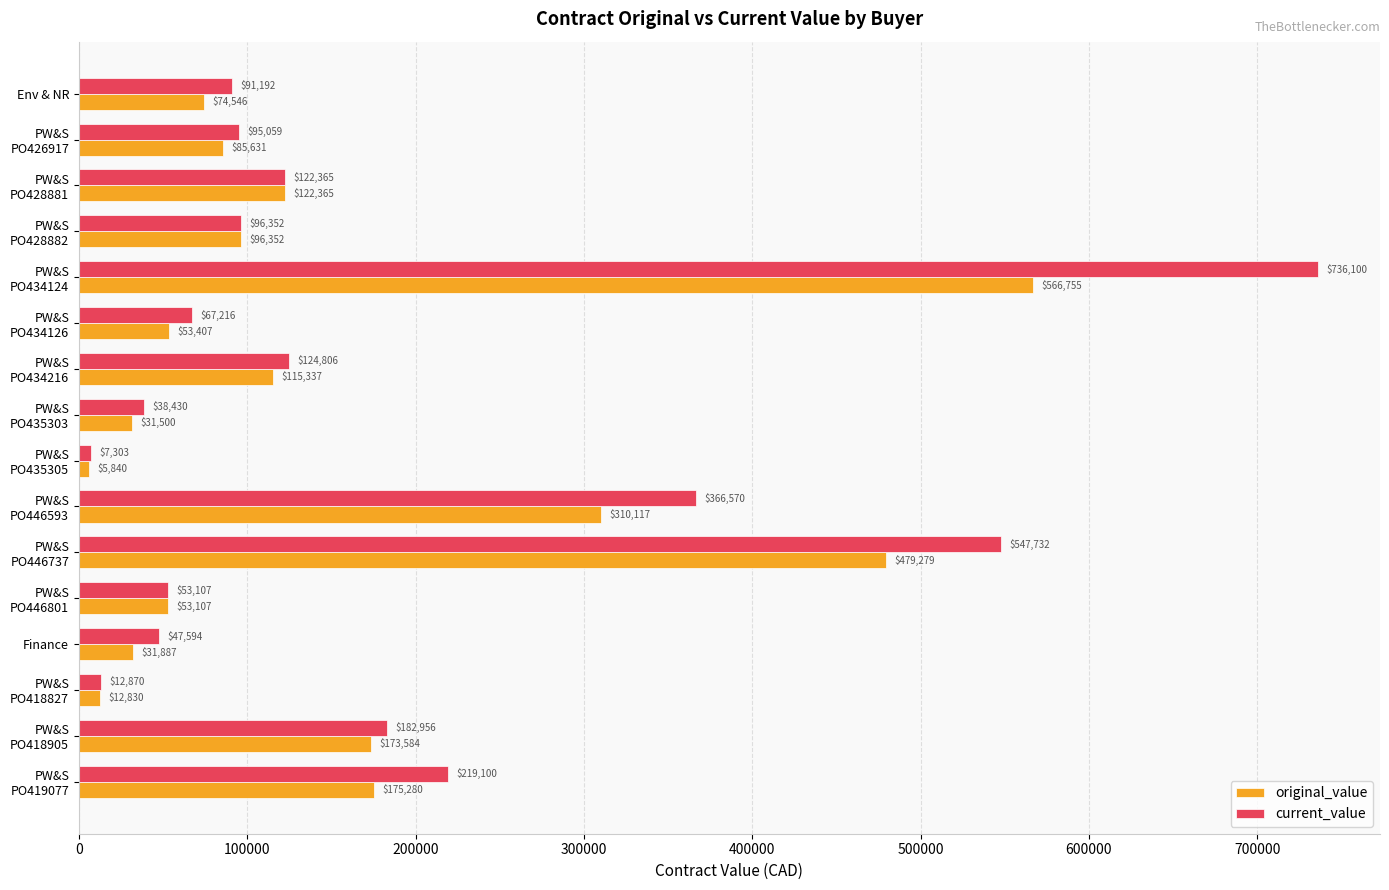

List the series in order of their peak value, lowest first.

original_value, current_value